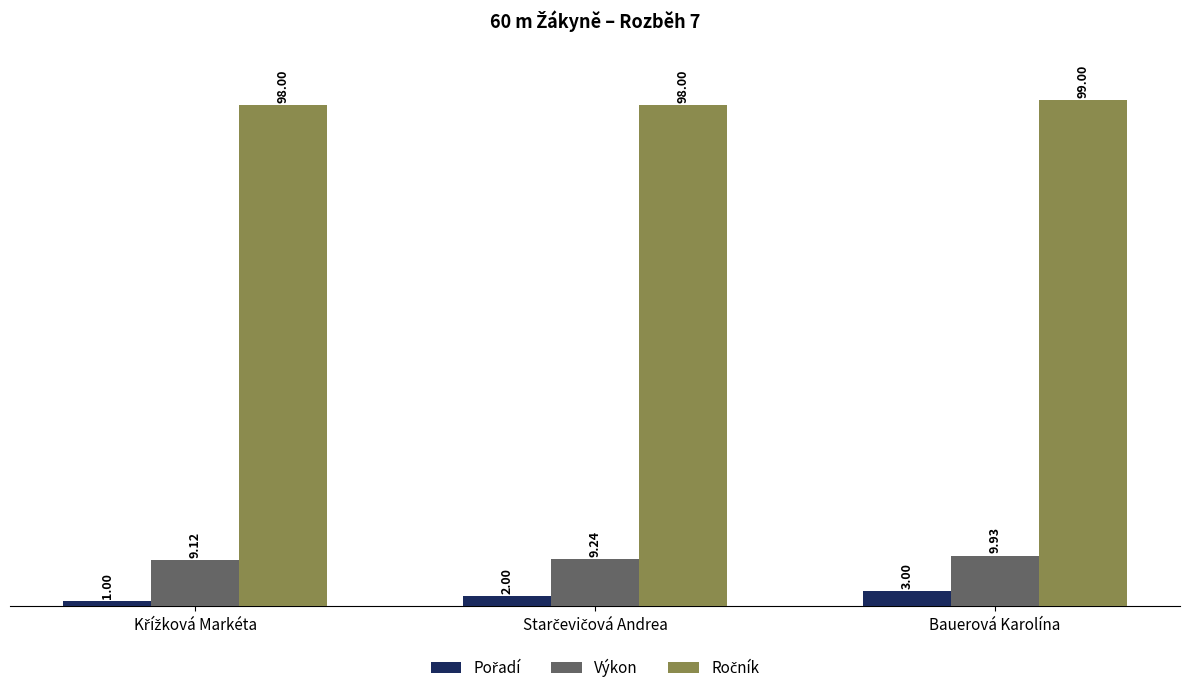

At which category is the sum across all series the highest?

Bauerová Karolína